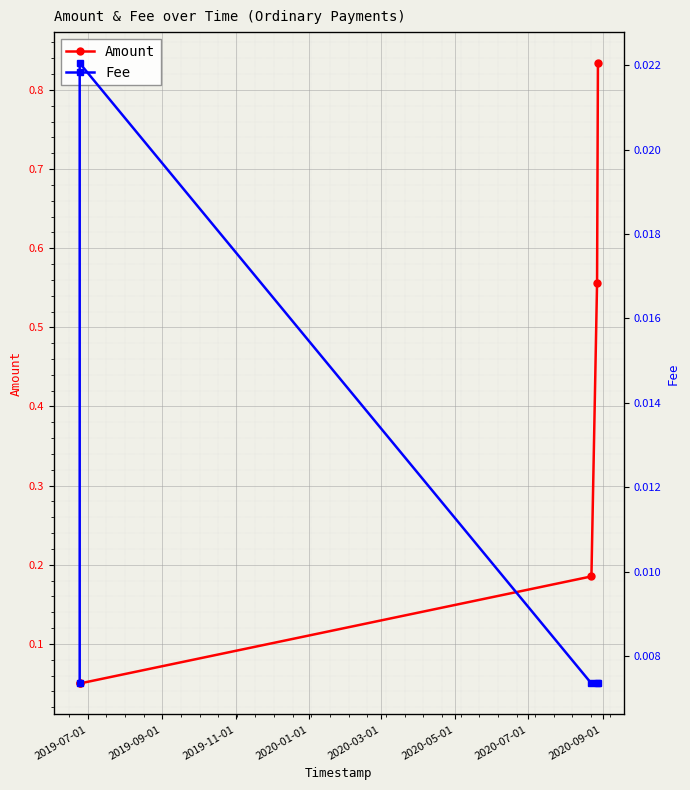

True or false: Fee has a value of 0.0 at 2019-07-01.

False